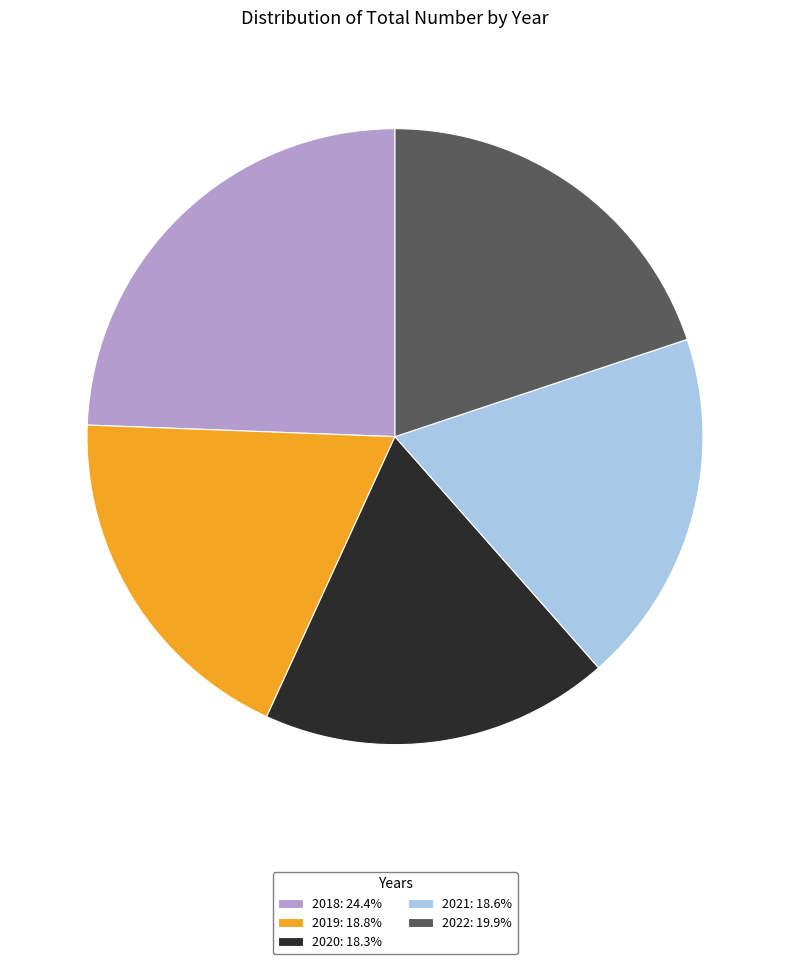

Is the sum of 2018: 24.4% and 2020: 18.3% greater than half?

No